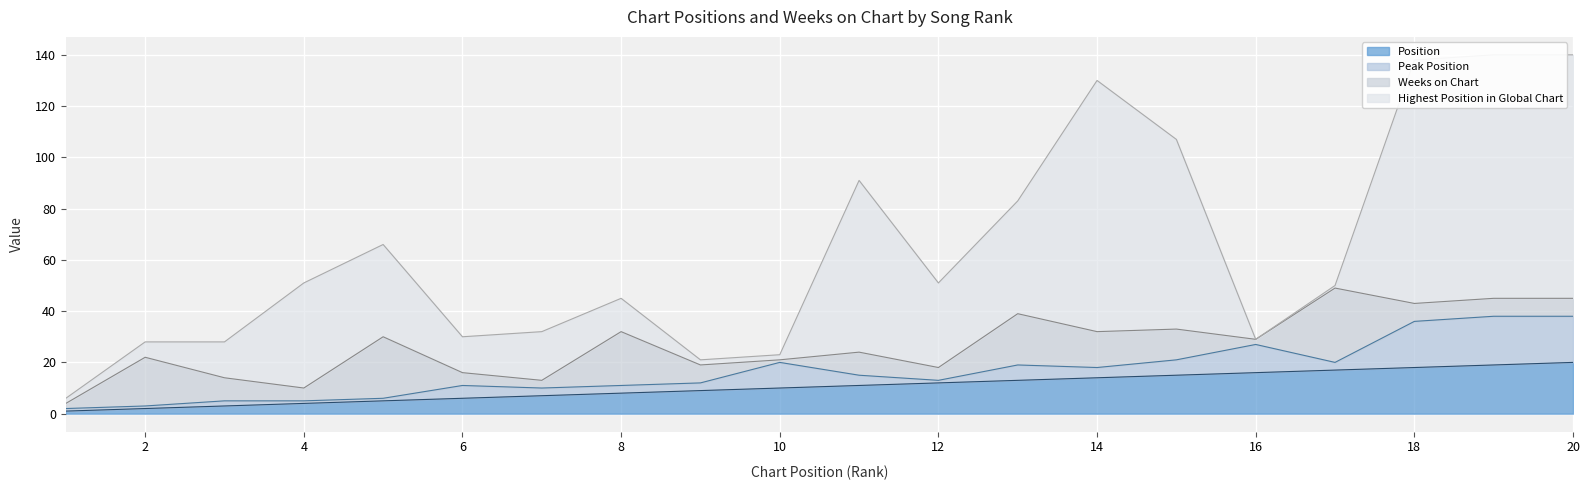

How many distinct data groups are displayed?

4